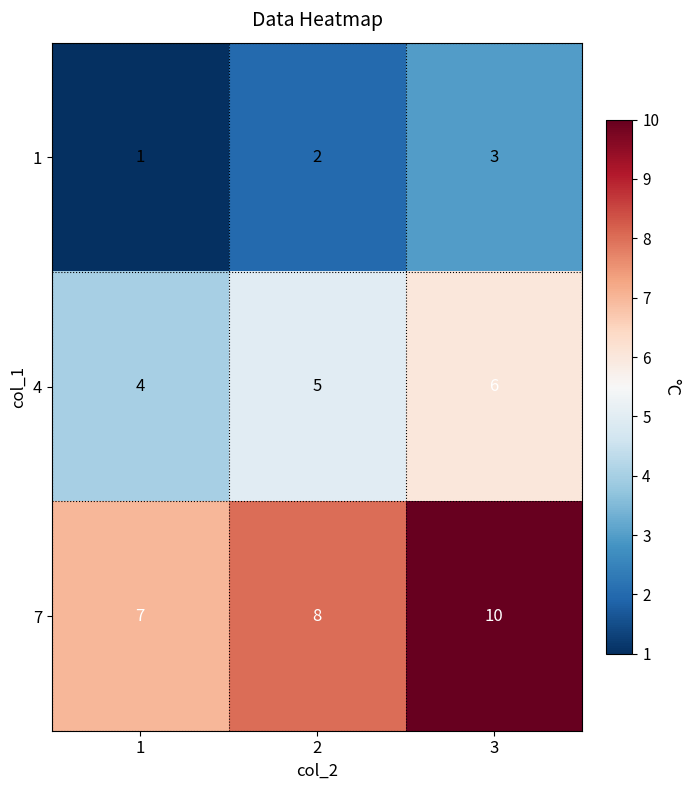

At which category does the chart reach its peak across all series?

3